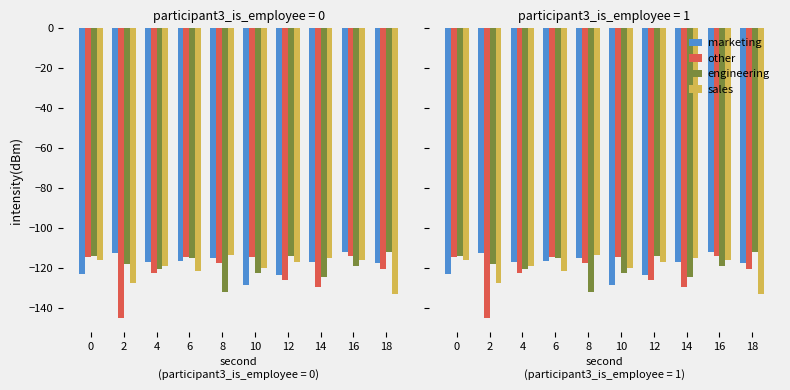

How many values in the marketing series are below -116?

7